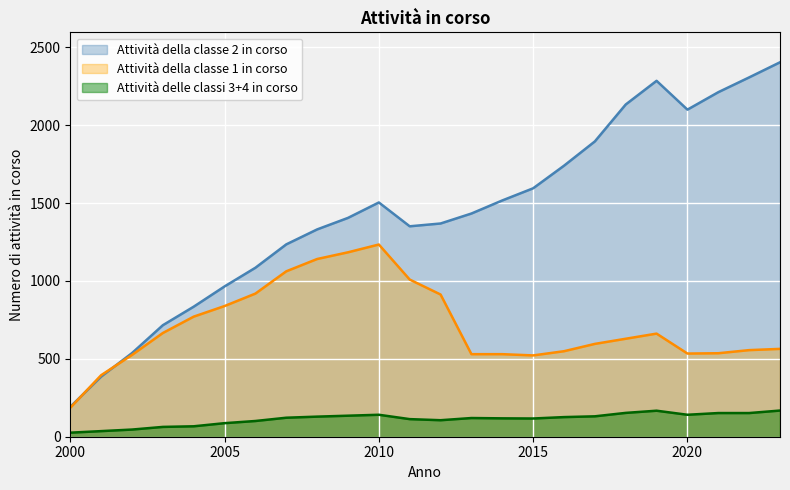

What is the value of the Attività della classe 2 in corso point at the 21st from the left?

2100